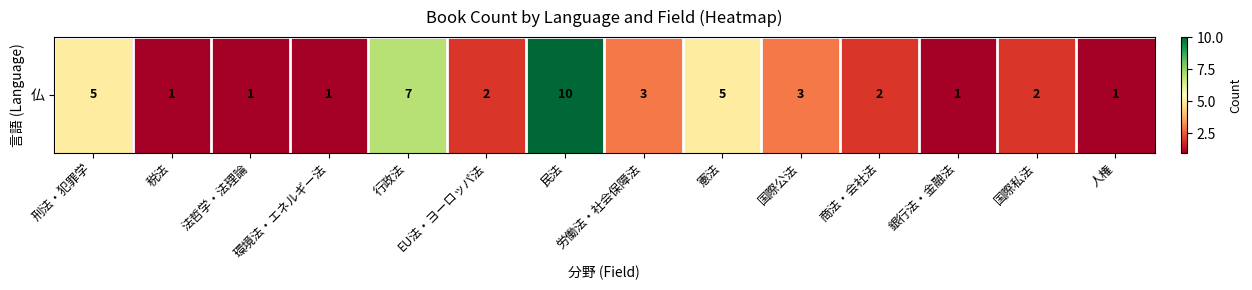

What is the difference between the maximum and minimum values?

9